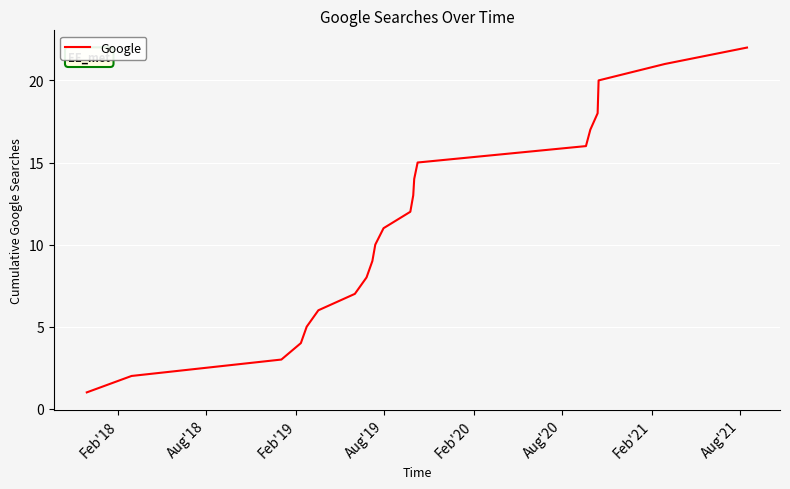

What is the difference between the maximum and minimum values?

21